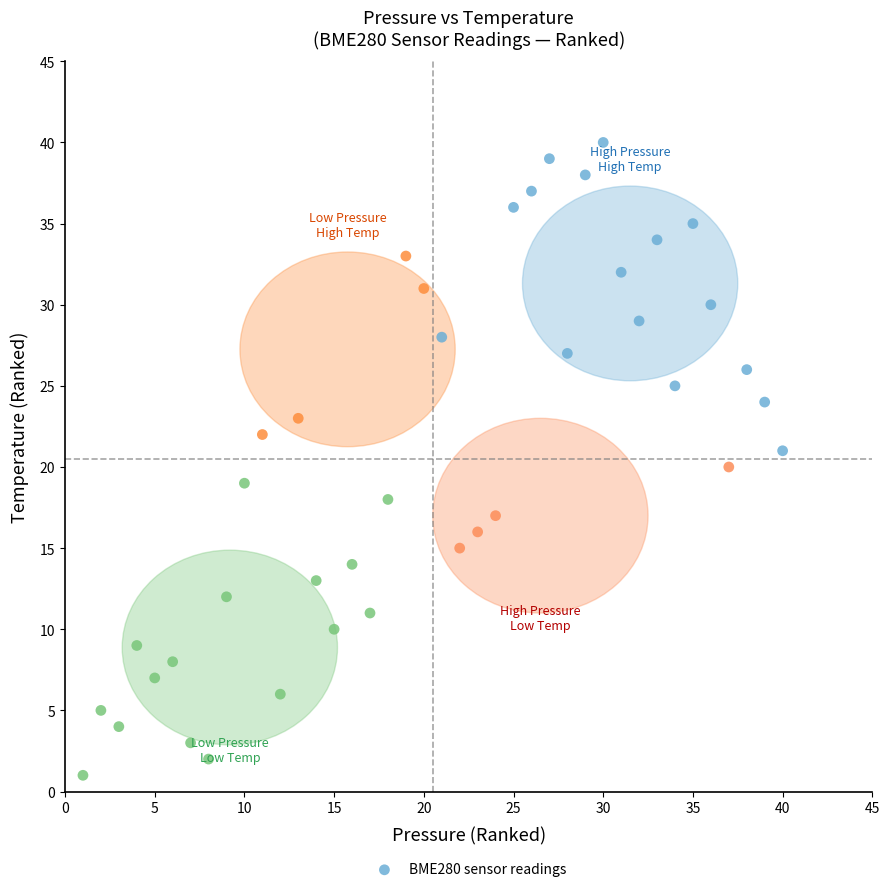

What is the range of Y values (max minus min)?

39